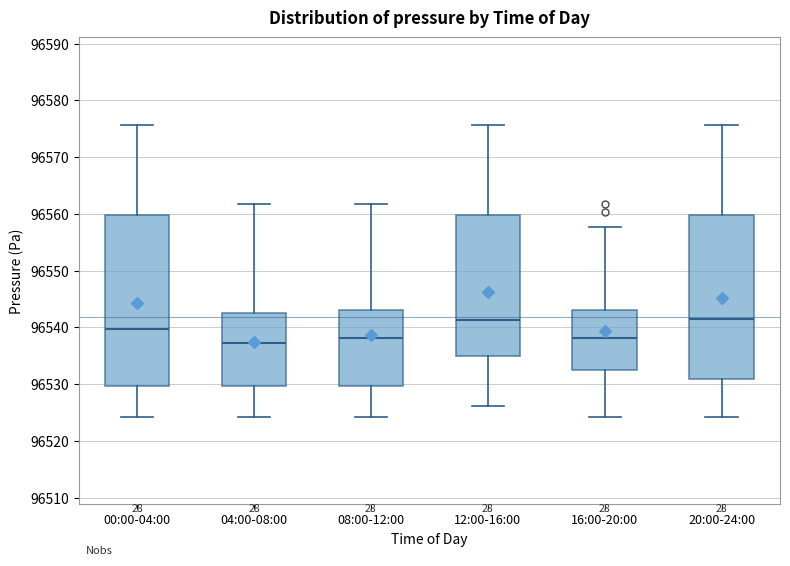

Reading left to right, read every box against the y-axis: the position of its median line, the range the box covers, and the ends of its whiskers. The values are not printed on the chart, so give them approximately, as read against the axis.

00:00-04:00: median 96540, box 96530 to 96560, whiskers 96524 to 96576
04:00-08:00: median 96537, box 96530 to 96543, whiskers 96524 to 96562
08:00-12:00: median 96538, box 96530 to 96543, whiskers 96524 to 96562
12:00-16:00: median 96541, box 96535 to 96560, whiskers 96526 to 96576
16:00-20:00: median 96538, box 96533 to 96543, whiskers 96524 to 96558
20:00-24:00: median 96542, box 96531 to 96560, whiskers 96524 to 96576